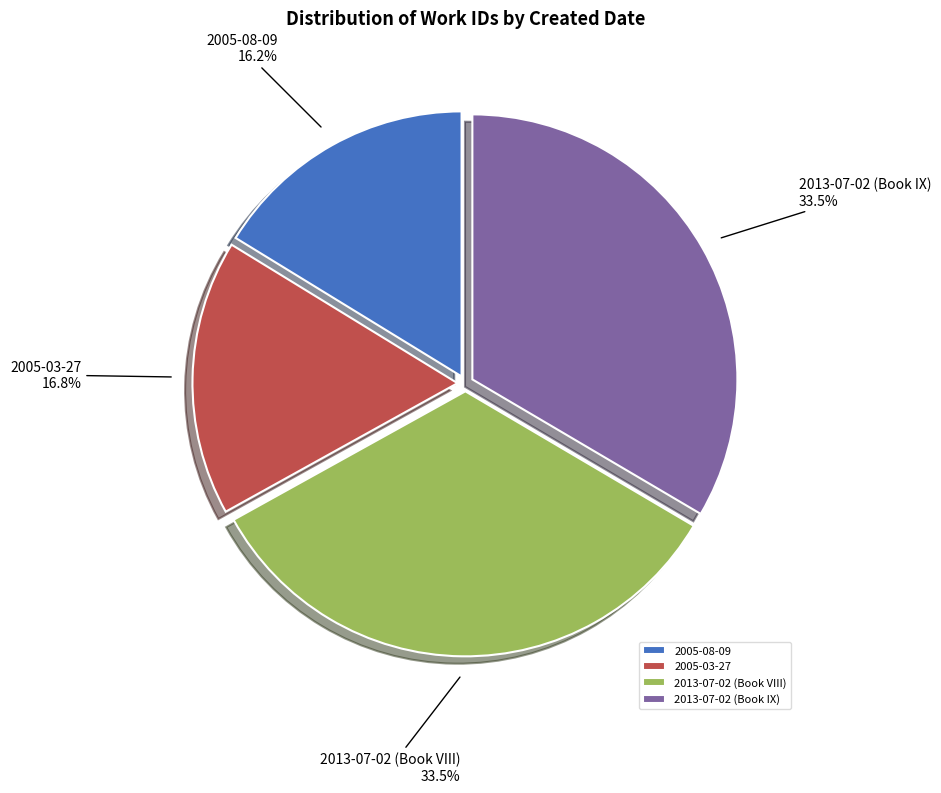

Which slice is the smallest?

2005-08-09